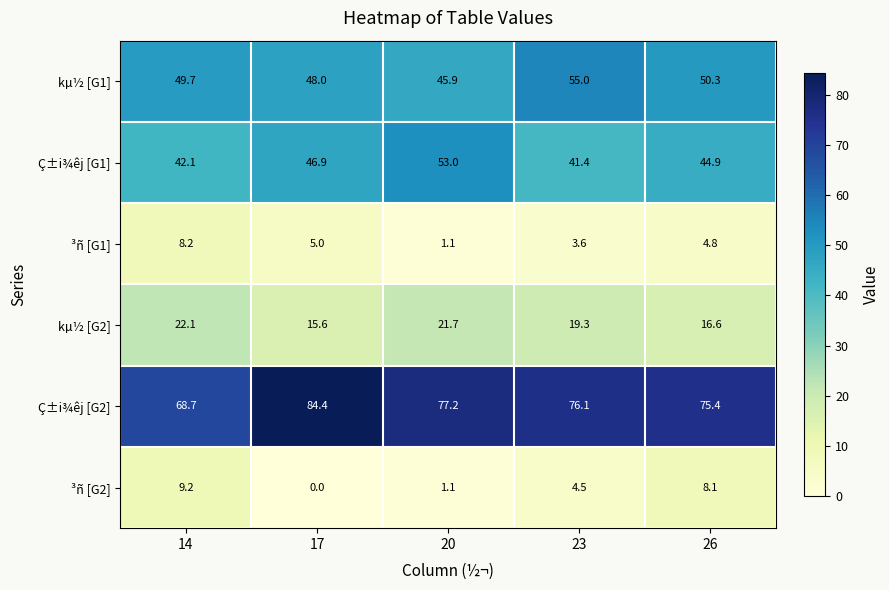

What is the sum of the ³ñ [G1] values at 17 and 26?

9.8